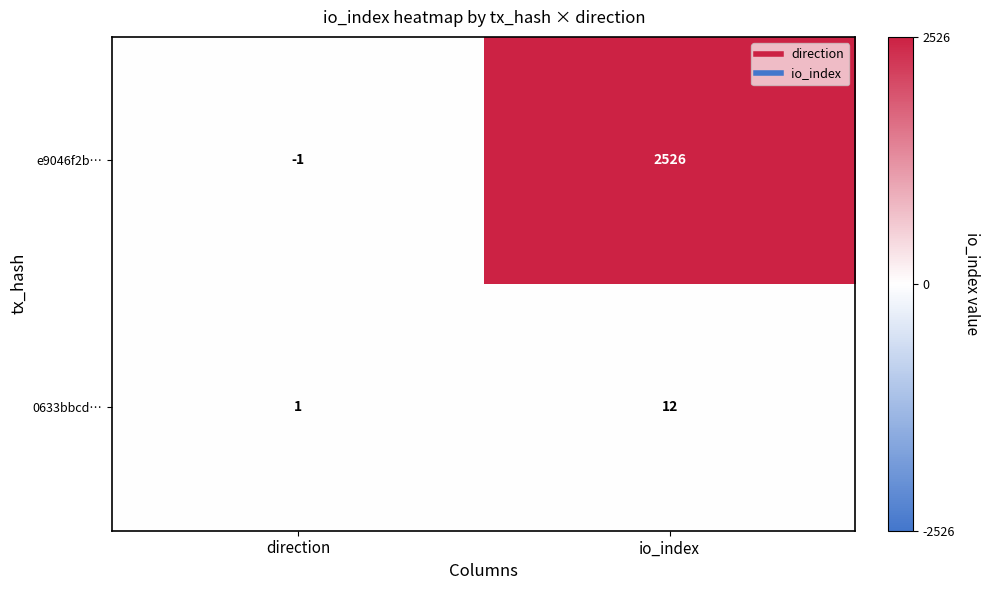

What is the sum of the e9046f2b… values at direction and io_index?

2525